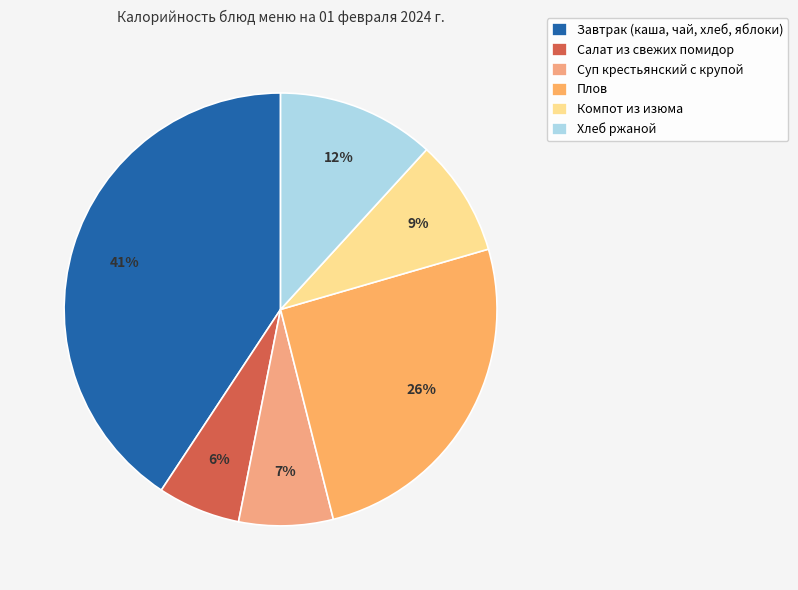

To the nearest percent, what is the combined percentage of Хлеб ржаной and Суп крестьянский с крупой?

19%